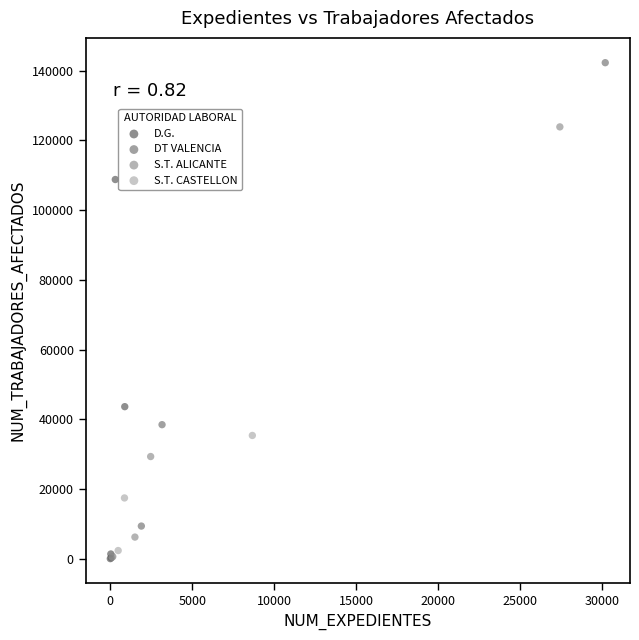

Which series reaches the maximum Y coordinate?

DT VALENCIA